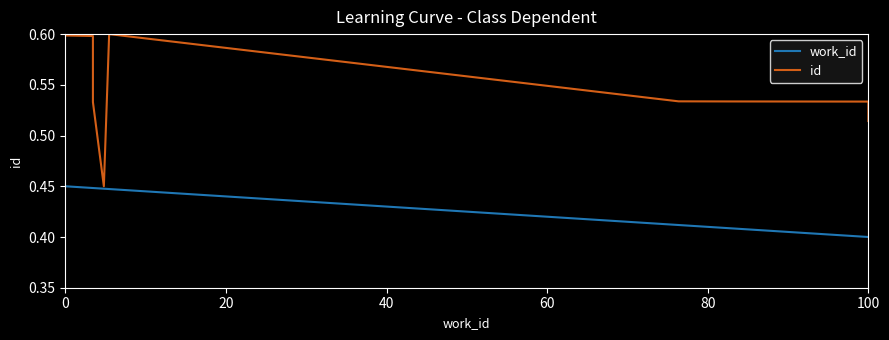

Is the value of id at 6 greater than the value of work_id at 60?

Yes